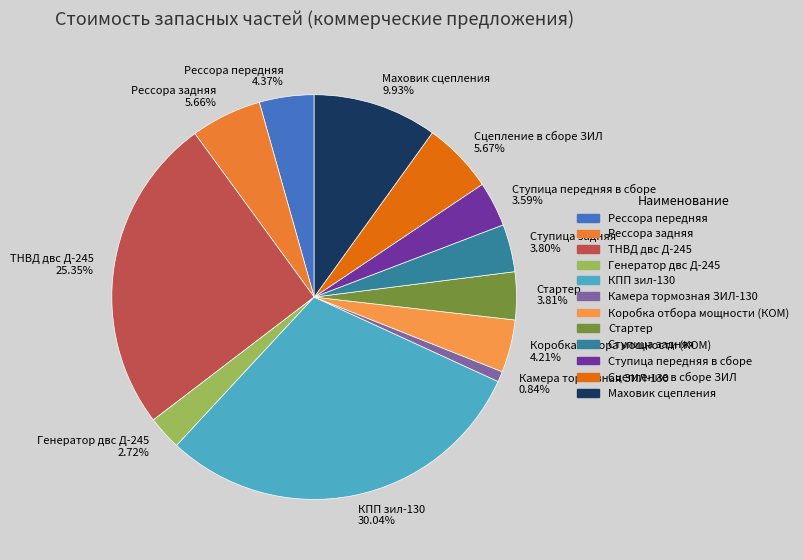

To the nearest percent, what percentage of the pie is Камера тормозная ЗИЛ-130?

1%